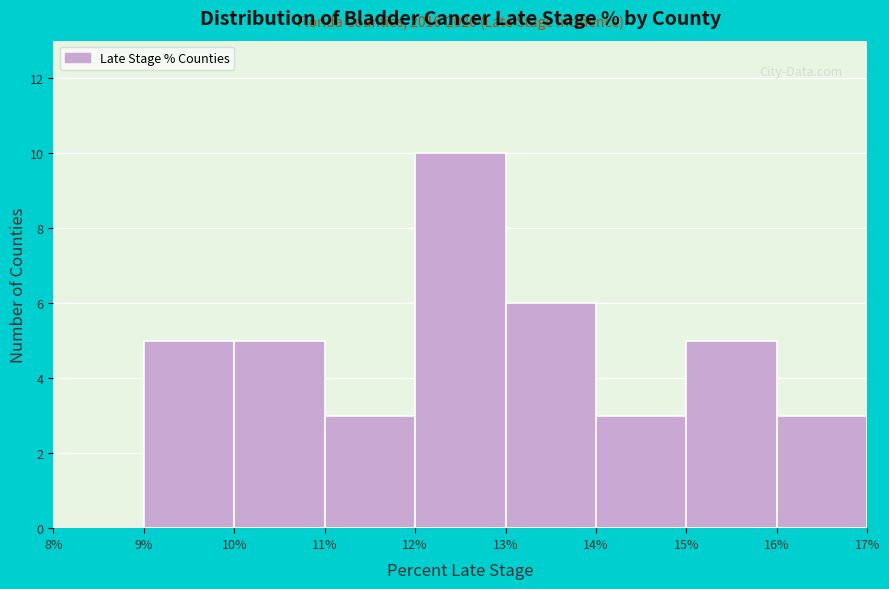

Over which range of the x-axis is the bar tallest?

12% to 13%